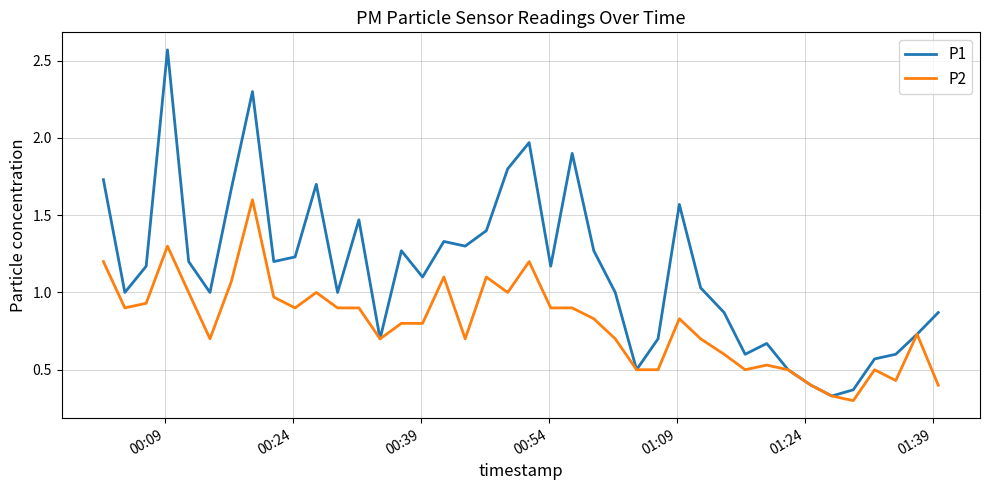

Which series has the largest total across all categories?

P1